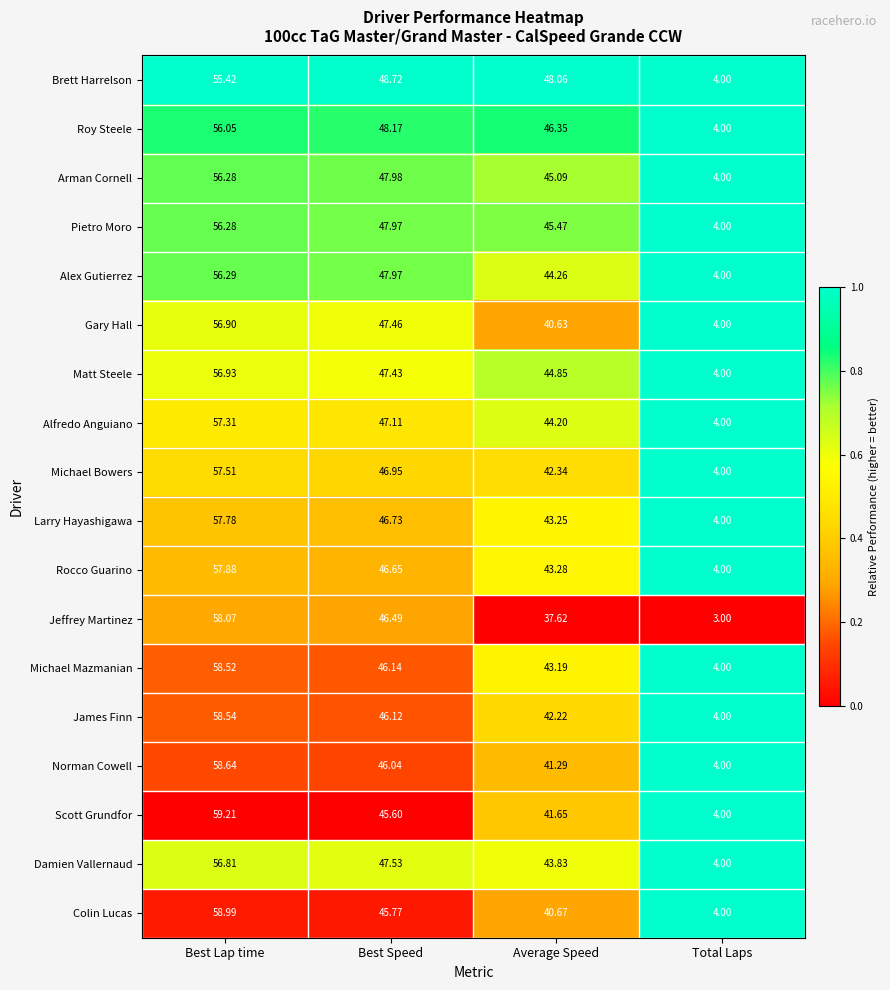

Which series has the largest total across all categories?

Brett Harrelson